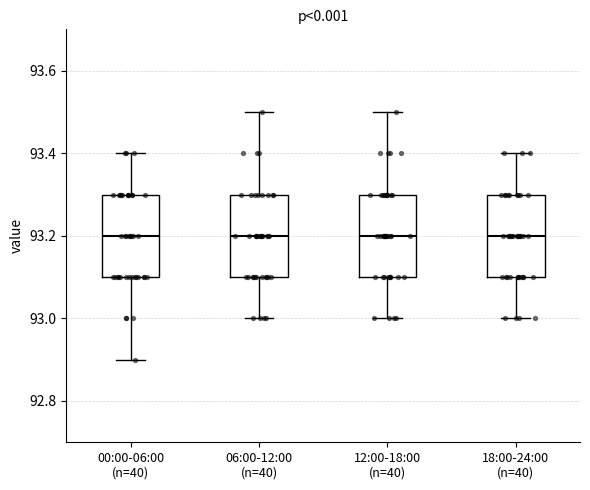

Where does the upper whisker of the box for 06:00-12:00 (n=40) end on the y-axis? The values are not printed on the chart, so give them approximately, as read against the axis.

93.5